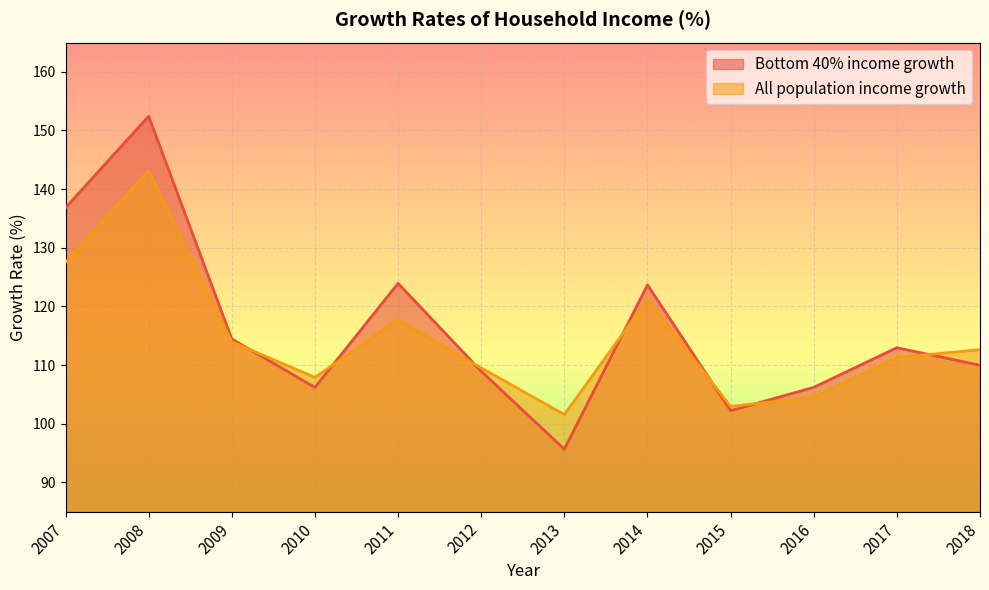

What is the value of the Bottom 40% income growth point at the 11th from the left?

113.0